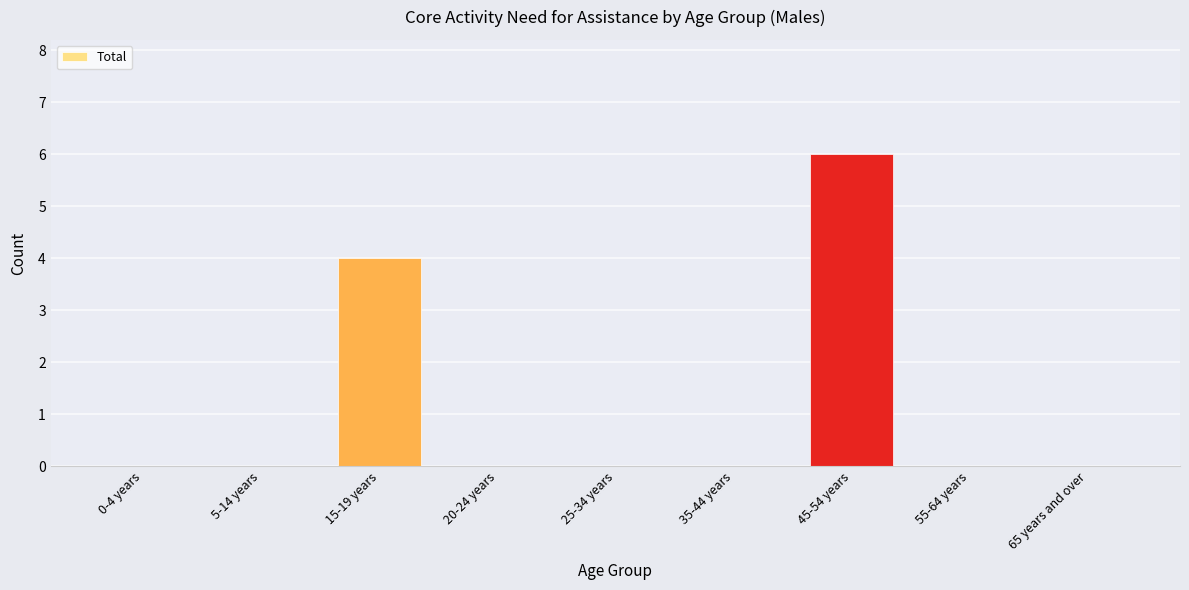

Which label corresponds to the largest value in the chart?

45-54 years